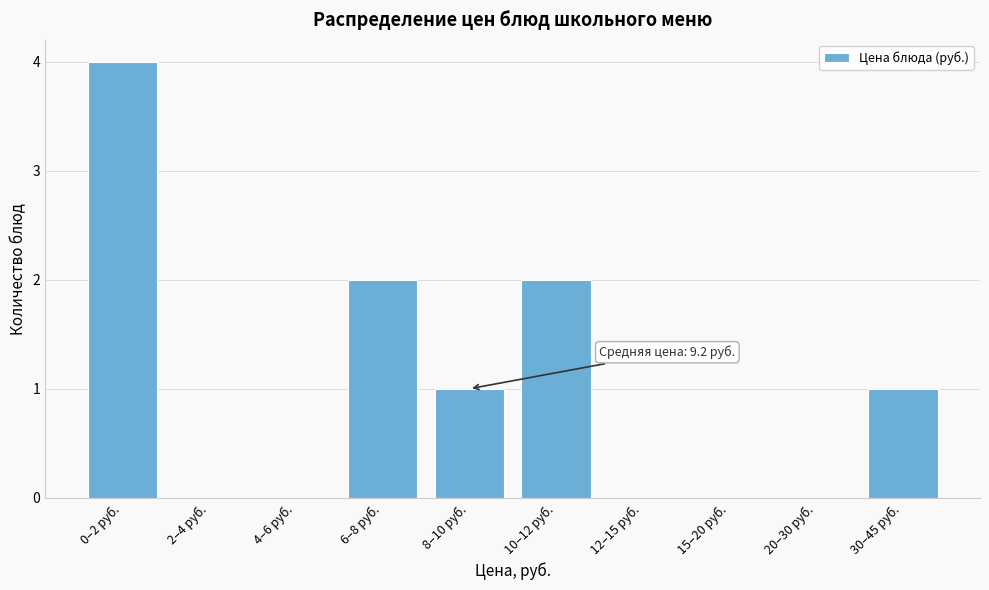

Reading left to right, list all the values displayed in this chart.

0–2 руб.=4	2–4 руб.=0	4–6 руб.=0	6–8 руб.=2	8–10 руб.=1	10–12 руб.=2	12–15 руб.=0	15–20 руб.=0	20–30 руб.=0	30–45 руб.=1